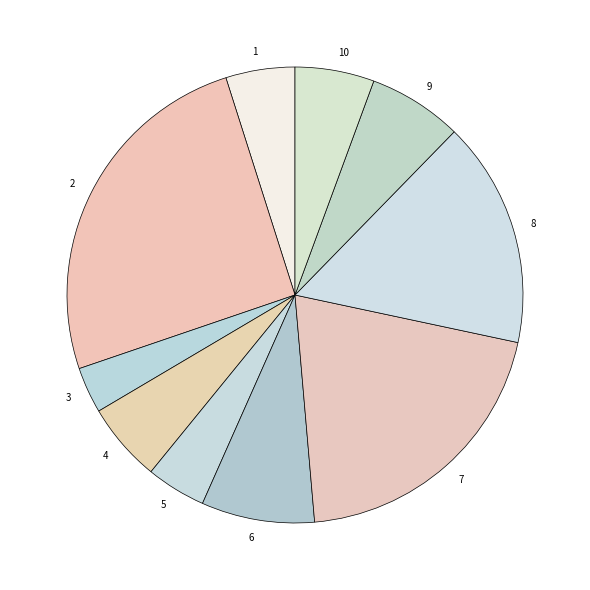

How many slices are in this pie chart?

10